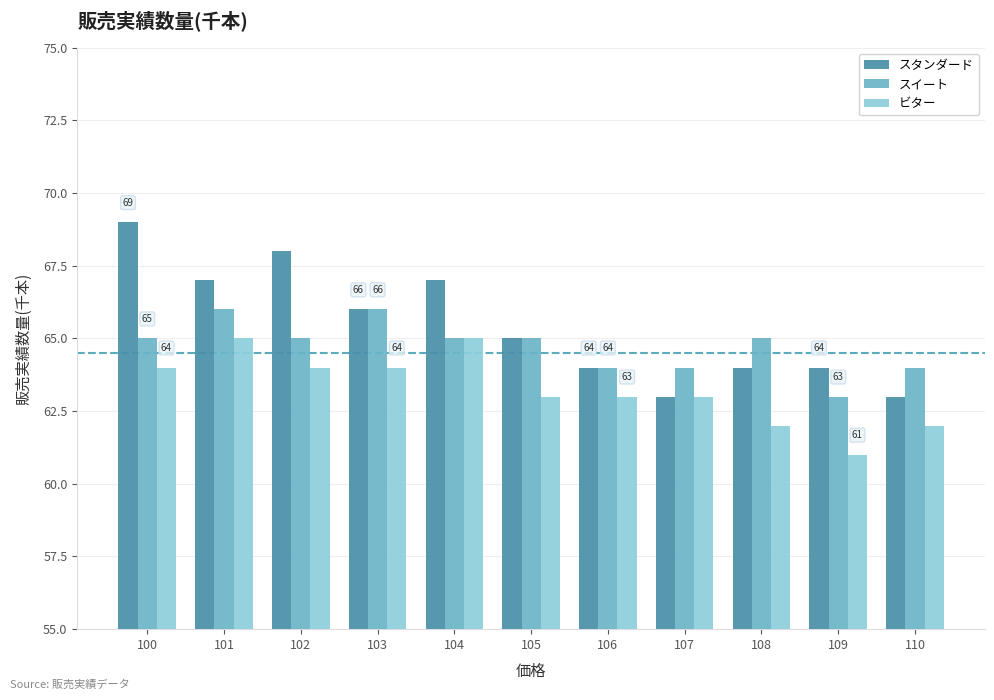

What is the spread (max minus min) of values at 106?

1